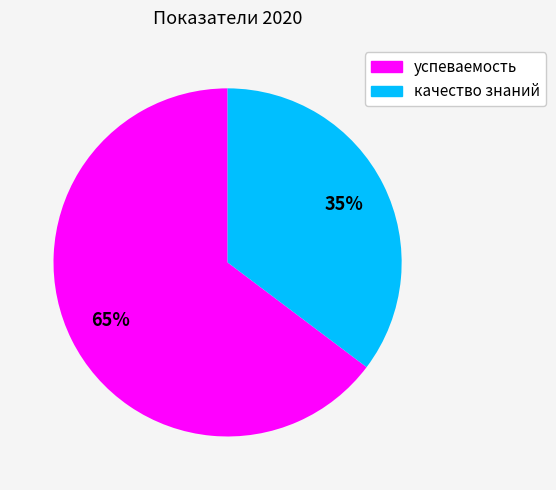

True or false: успеваемость accounts for 56% of the total.

False